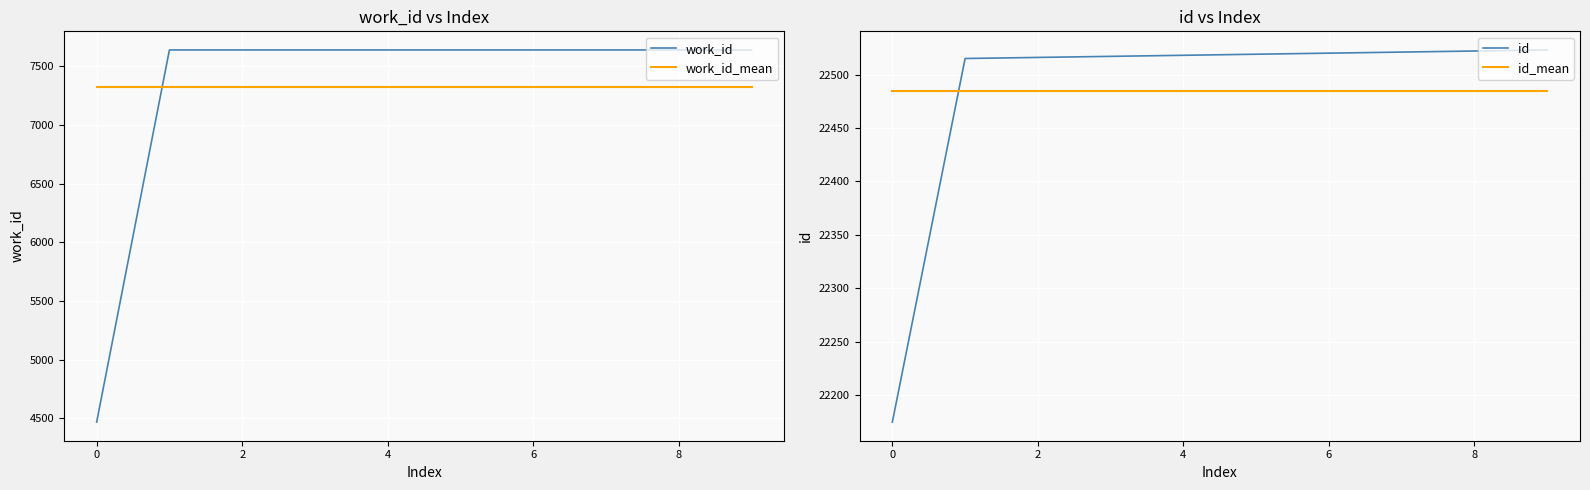

How many values in the id series exceed 22519?

4